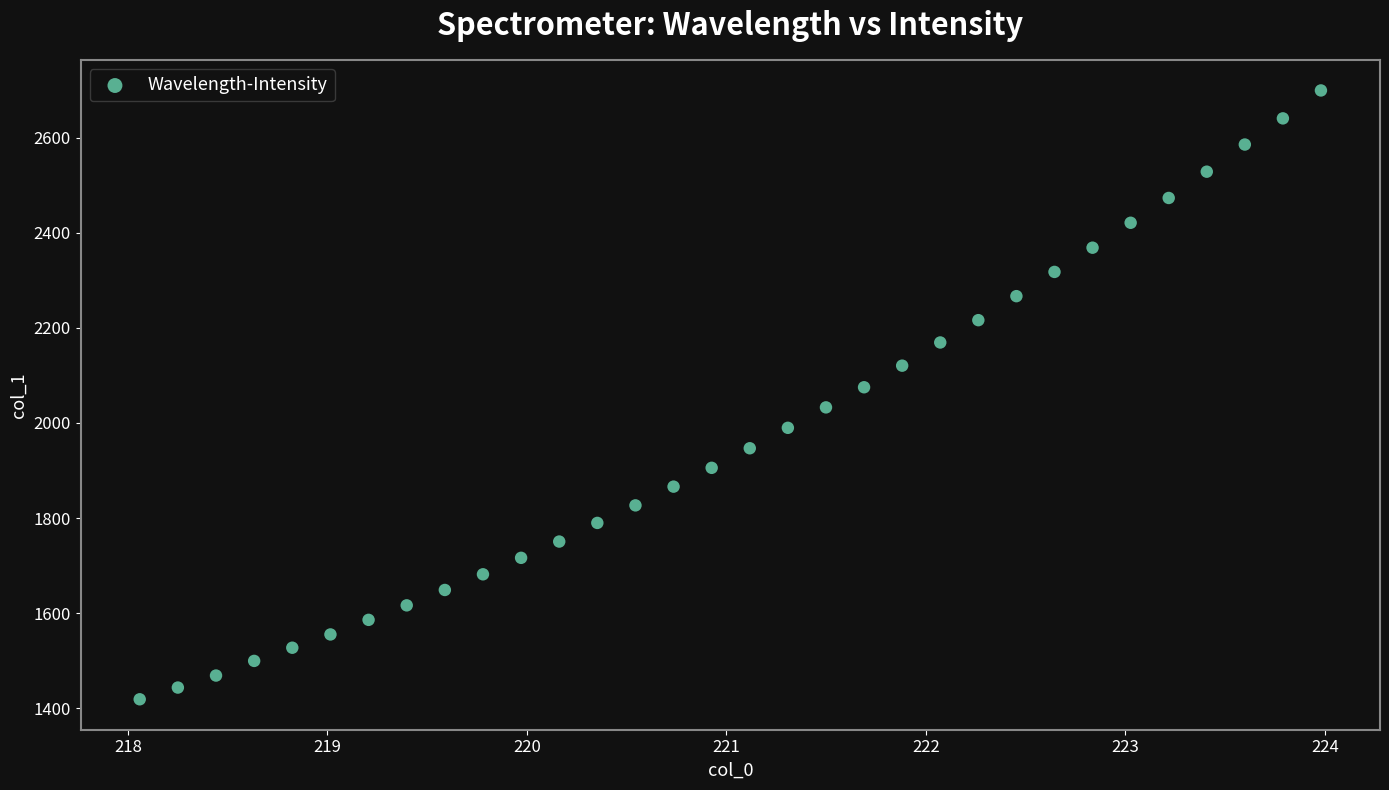

What is the range of X values (max minus min)?

5.9